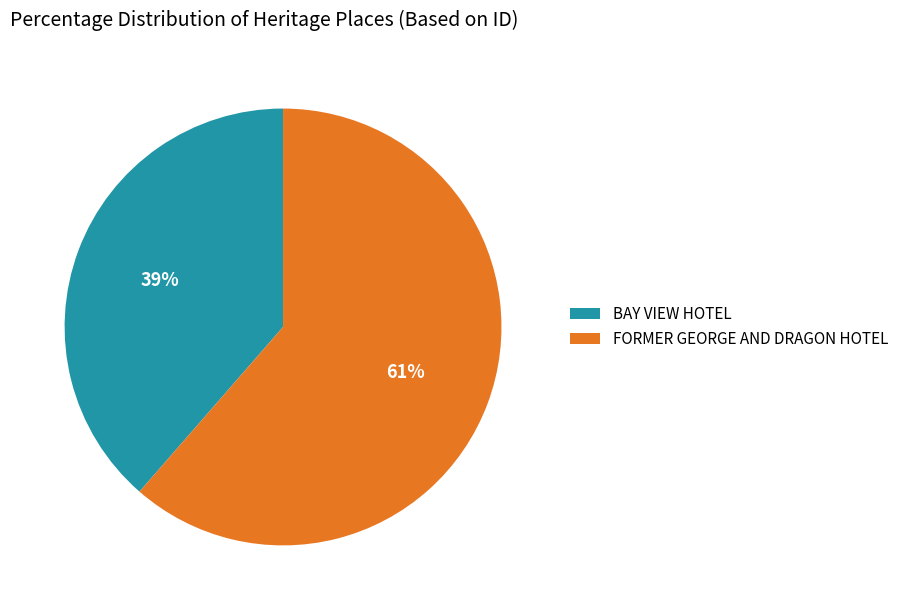

To the nearest percent, what is the combined percentage of BAY VIEW HOTEL and FORMER GEORGE AND DRAGON HOTEL?

100%